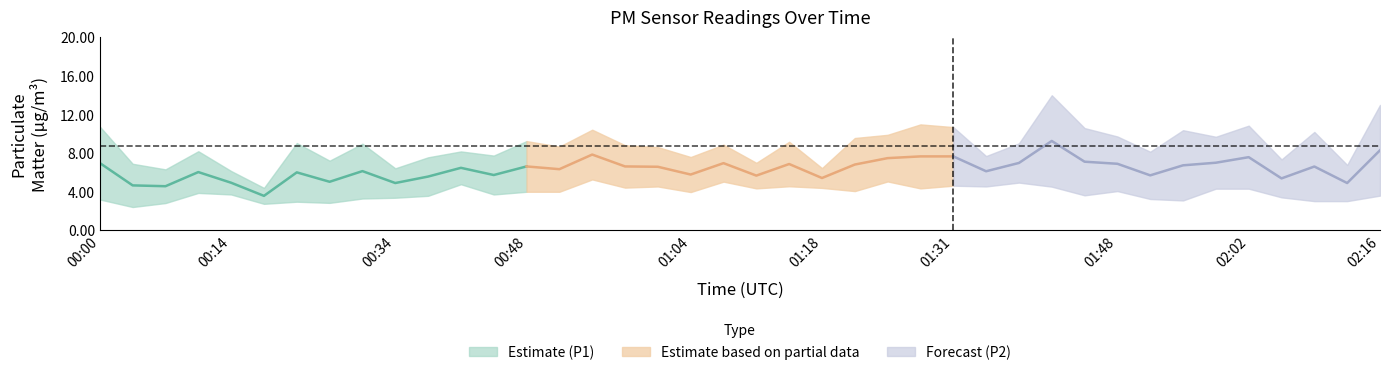

Does the chart display data point markers on the line(s)?

No